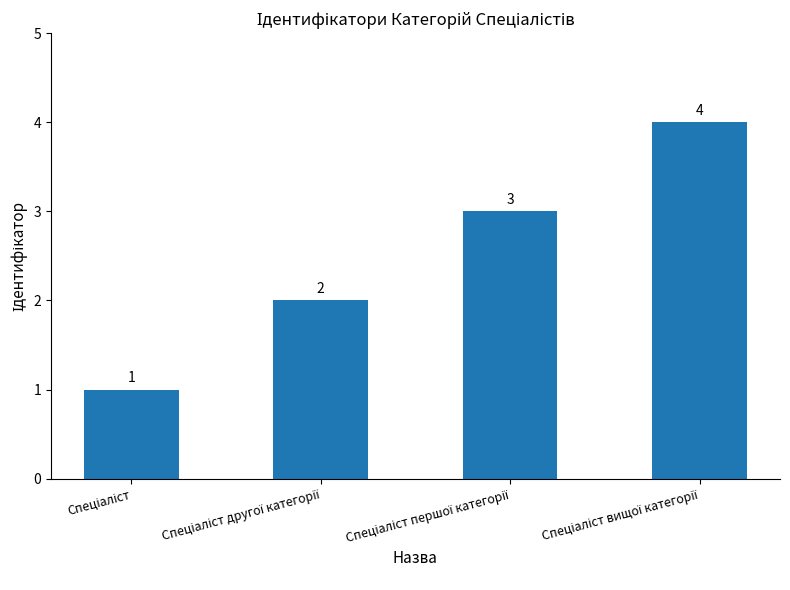

Reading right to left, what are all the values shown in this chart?

4	3	2	1